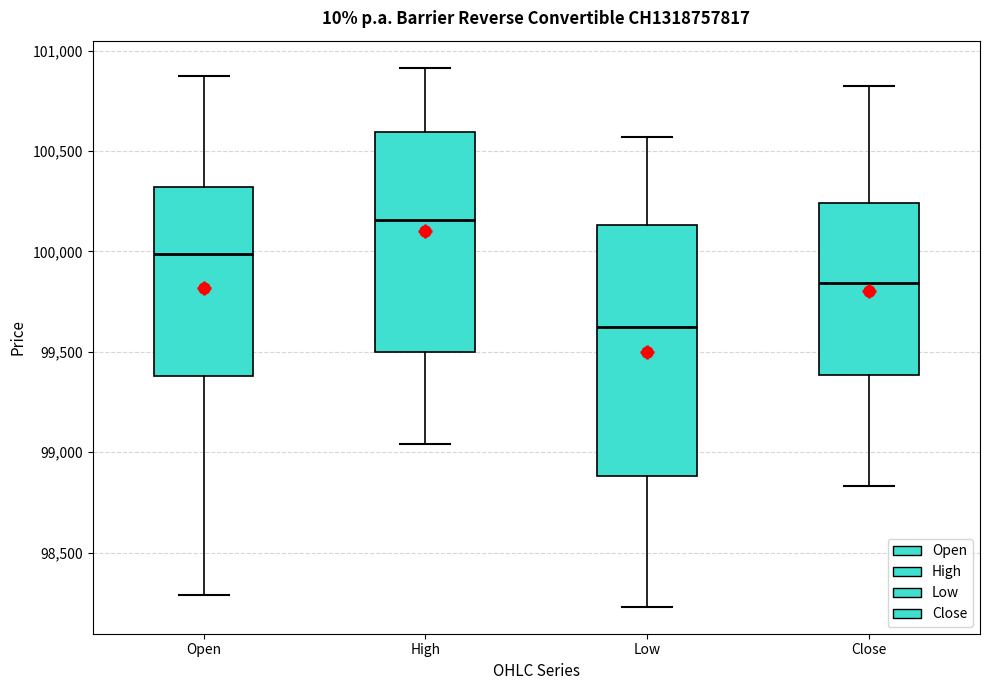

Which box's median line is the highest?

High